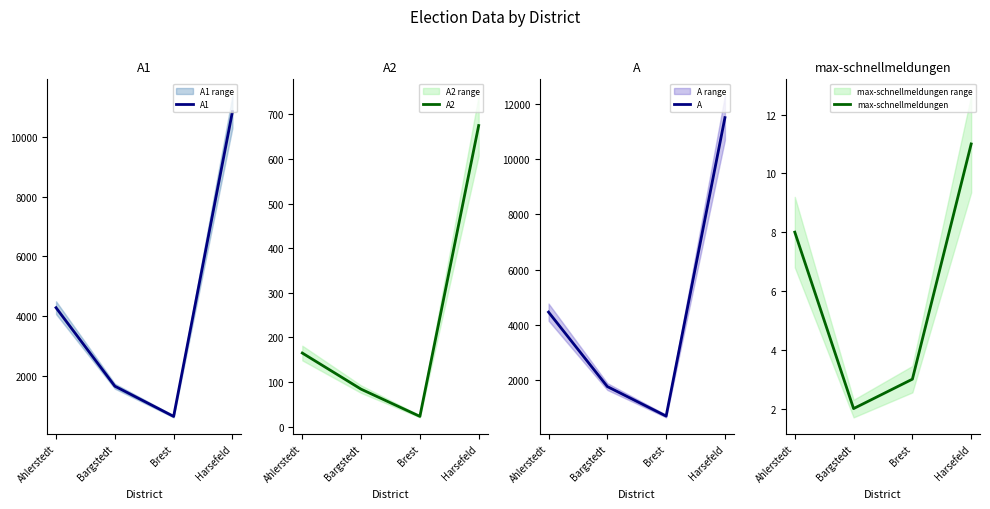

At which label does A1 first exceed 4289?

Harsefeld